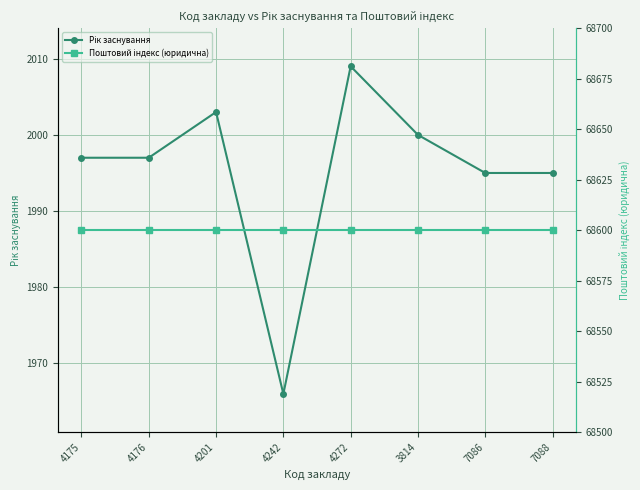

What is the sum of the Поштовий індекс (юридична) values at 4175 and 3814?

137200